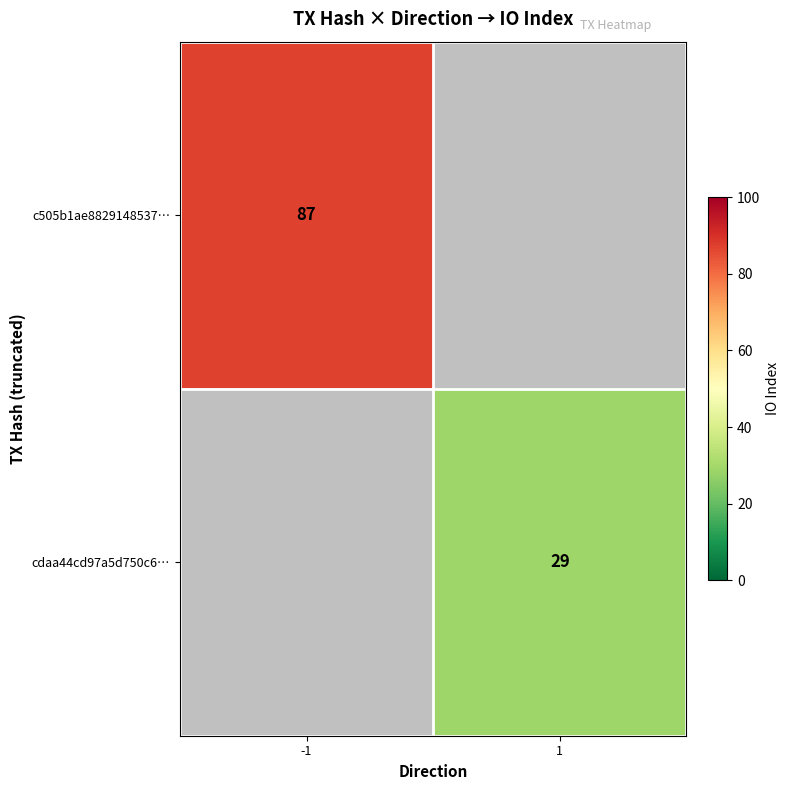

How many categories are shown in the chart?

2